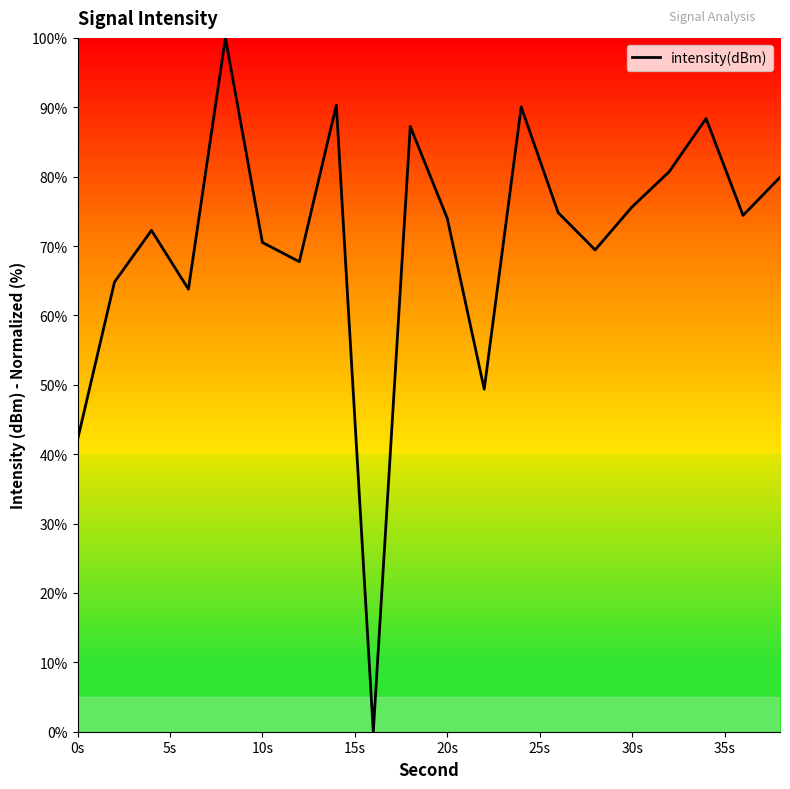

What is the difference between the maximum and minimum values?

100.0